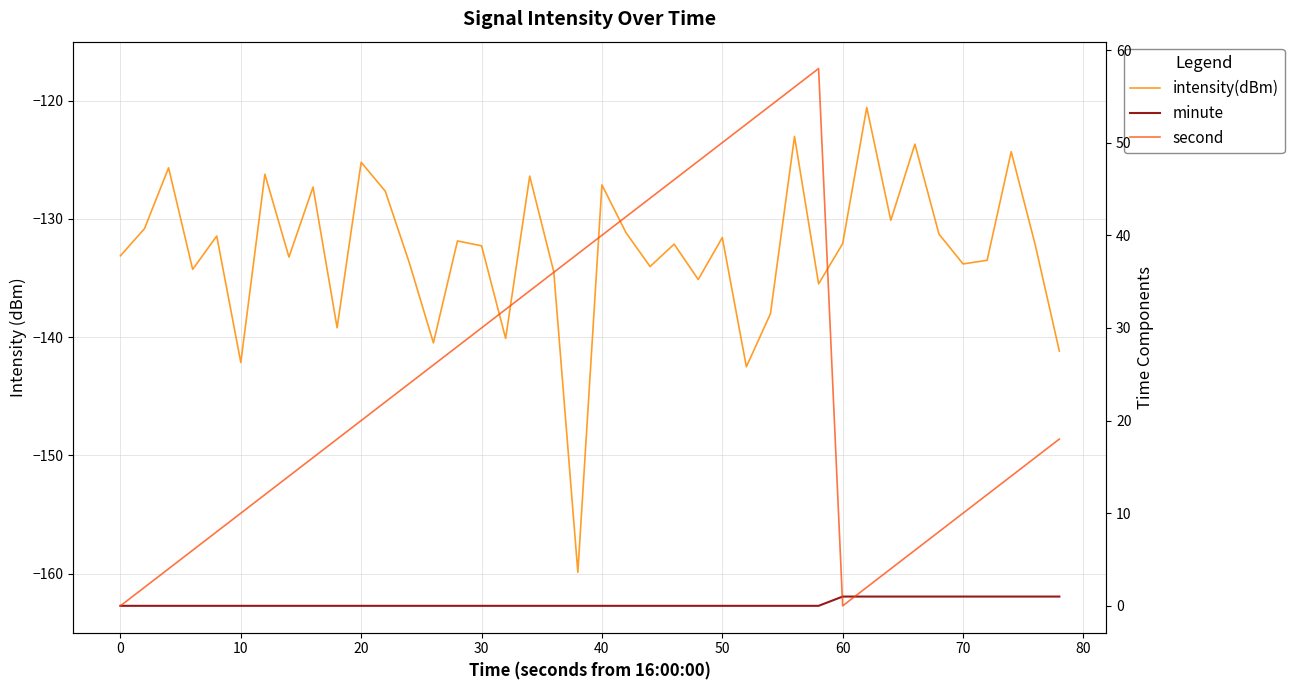

Which series ends up on top after the final intersection of minute and second?

second